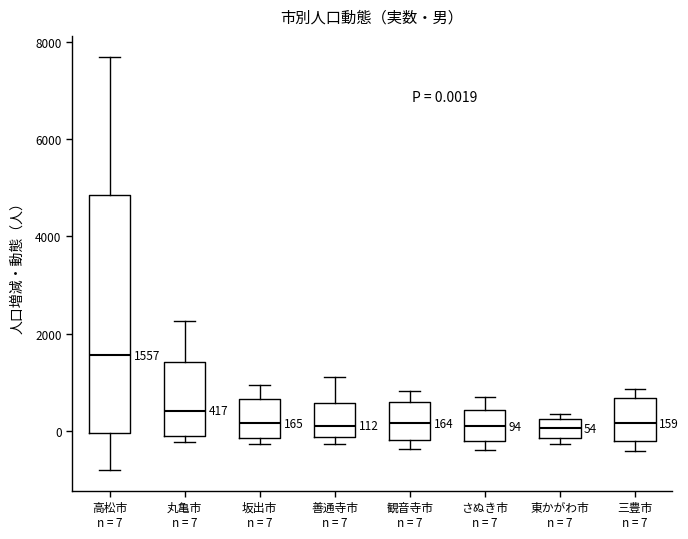

Which box has the highest median line?

高松市 n = 7